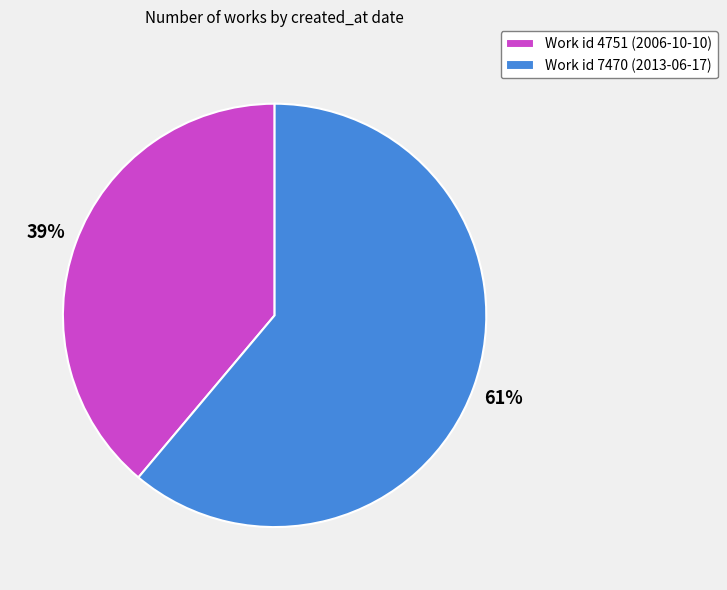

Is it true that Work id 7470 (2013-06-17) is 61% of the pie?

True